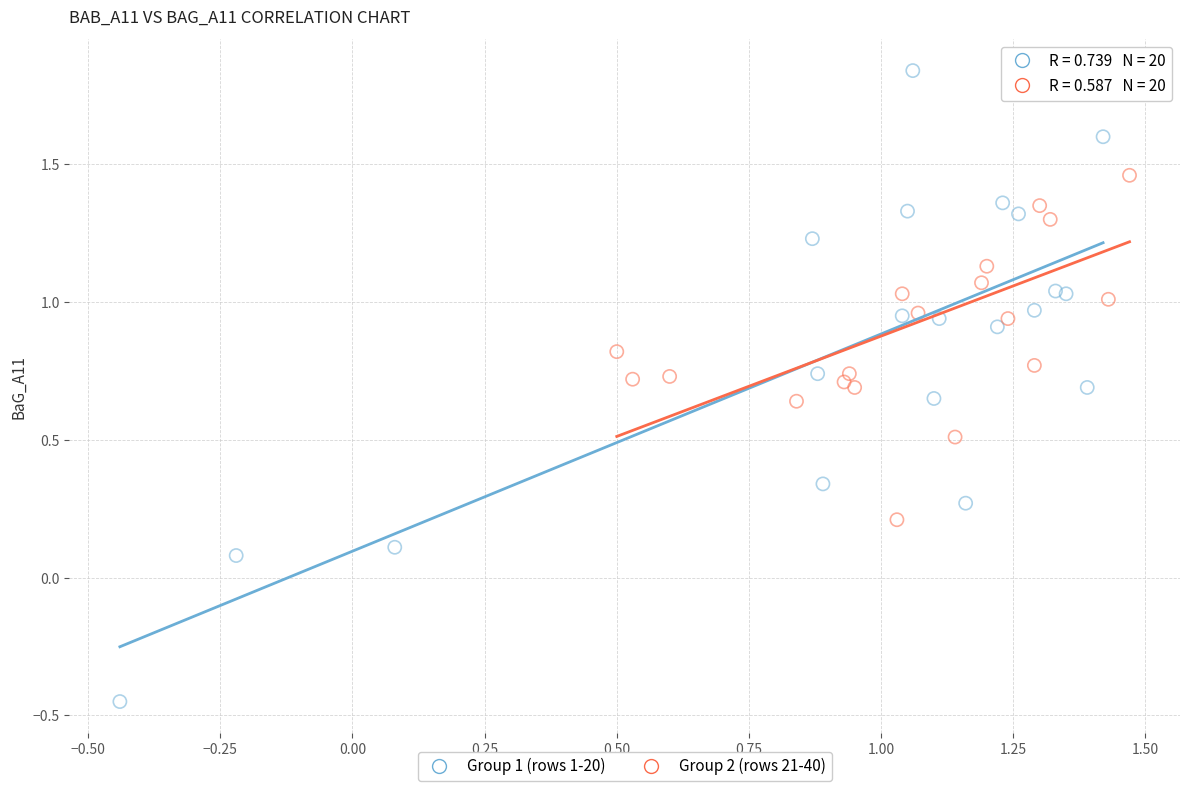

What are all the series names shown in the legend?

Group 1 (rows 1-20), Group 2 (rows 21-40)